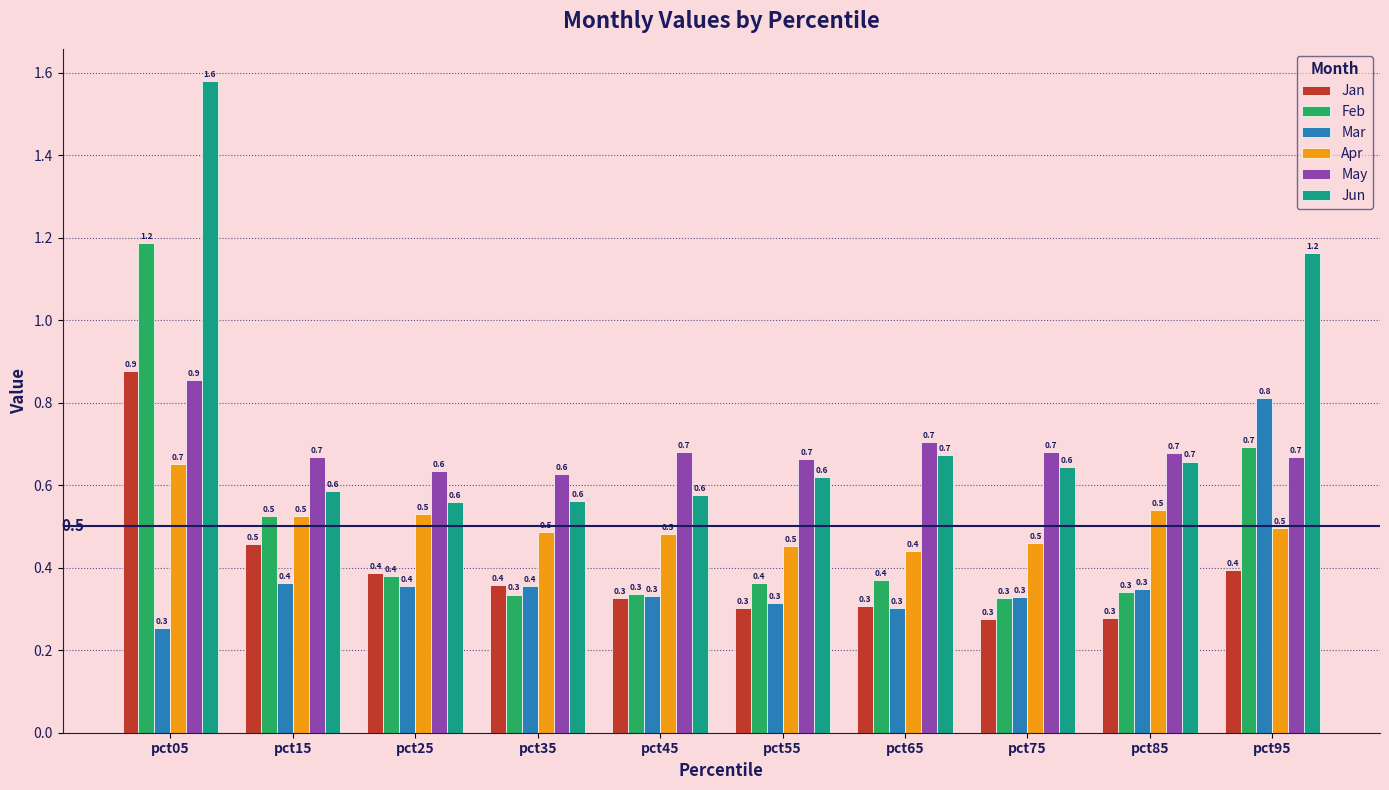

What is the difference between the highest and lowest values at pct85?

0.4